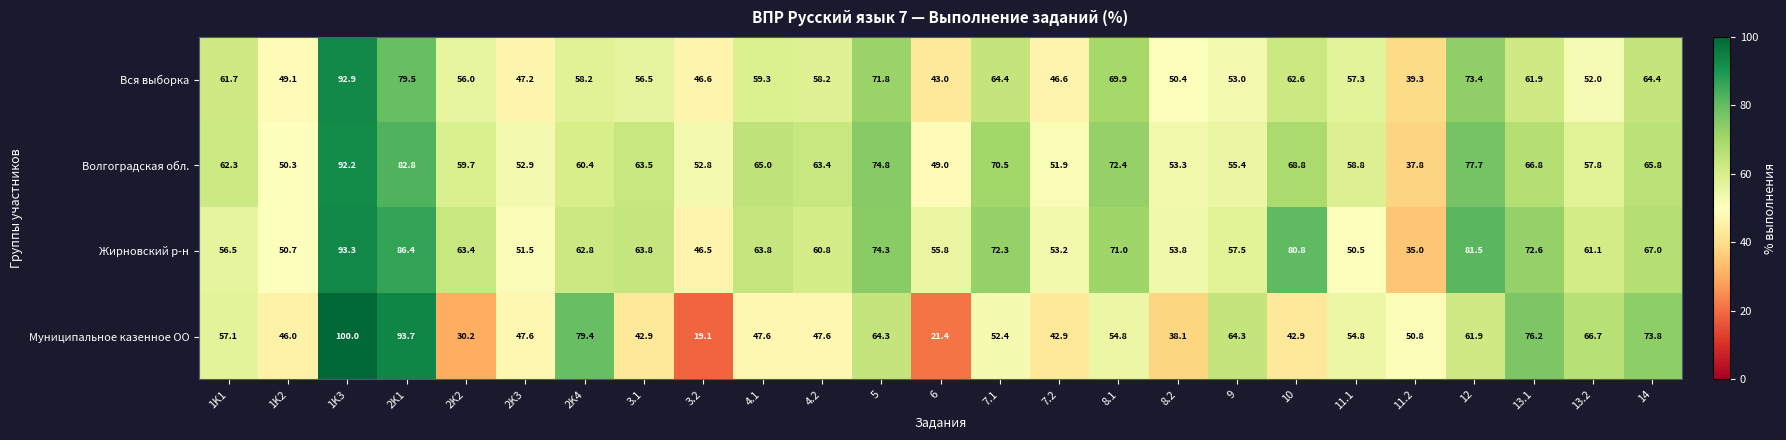

What is the spread (max minus min) of values at 1K3?

7.8